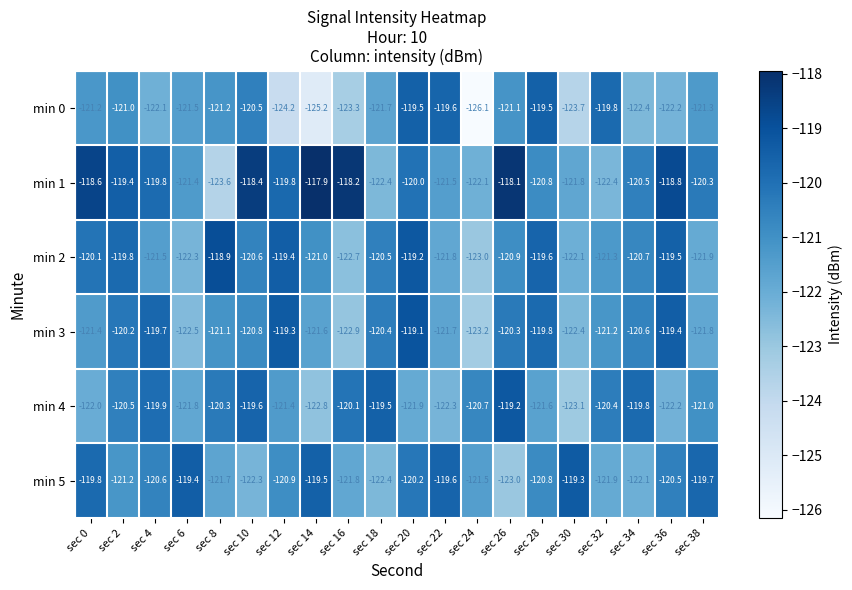

Count the number of categories in the chart.

20